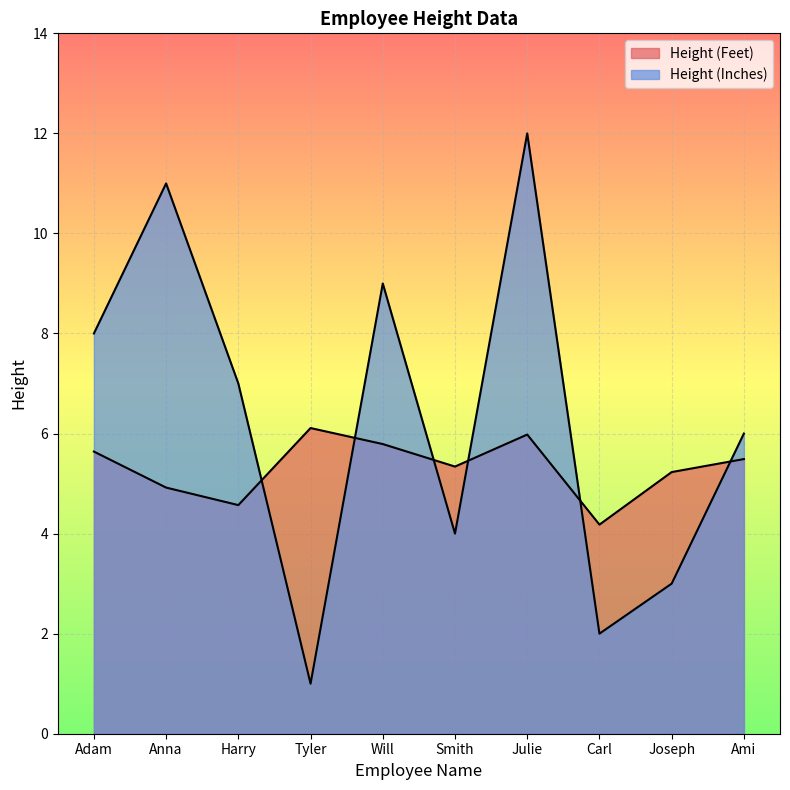

Read the Height (Inches) value at Adam.

8.0